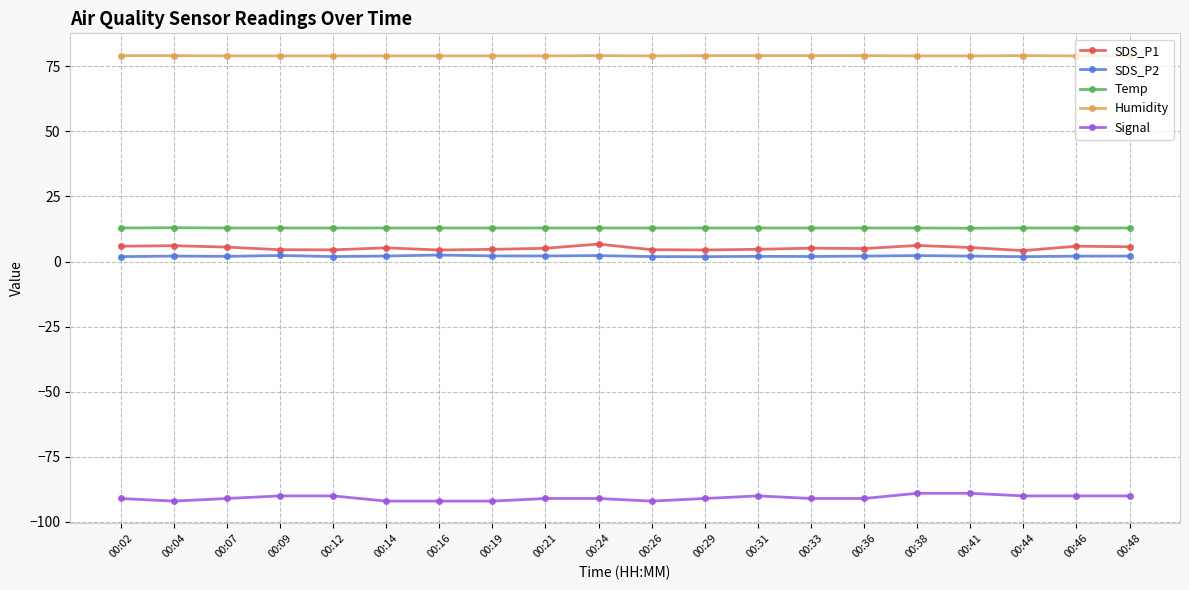

The Signal series shows -140.7 at 00:46. True or false?

False